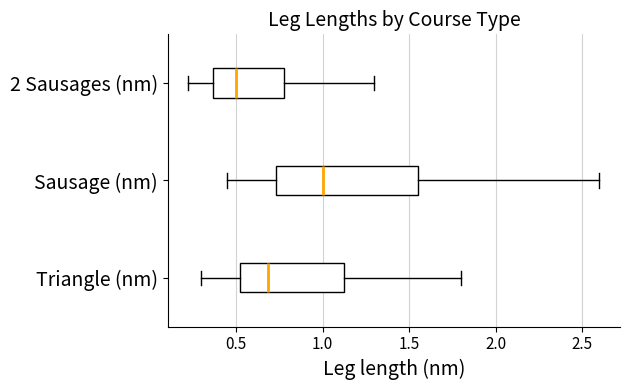

Where does the left whisker of the box for 2 Sausages (nm) end on the x-axis? The values are not printed on the chart, so give them approximately, as read against the axis.

0.25